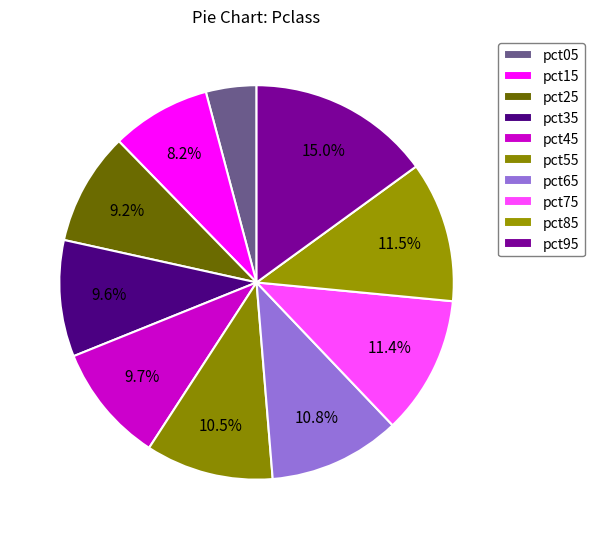

Which slice is the largest?

pct95